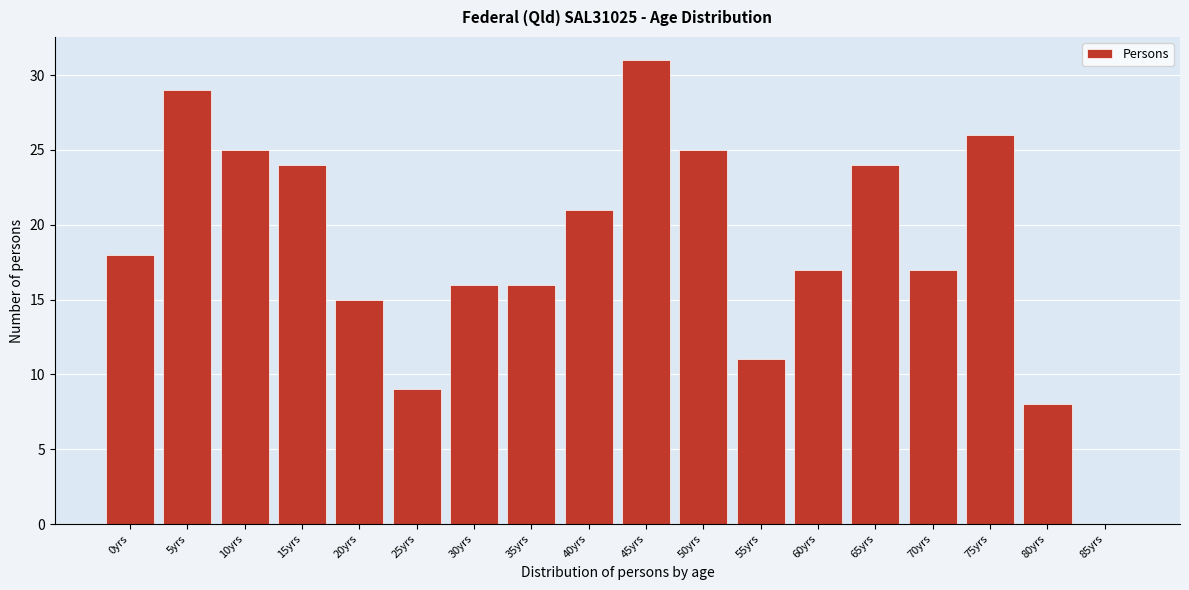

Reading left to right, transcribe all the data shown in this chart.

0yrs=18	5yrs=29	10yrs=25	15yrs=24	20yrs=15	25yrs=9	30yrs=16	35yrs=16	40yrs=21	45yrs=31	50yrs=25	55yrs=11	60yrs=17	65yrs=24	70yrs=17	75yrs=26	80yrs=8	85yrs=0